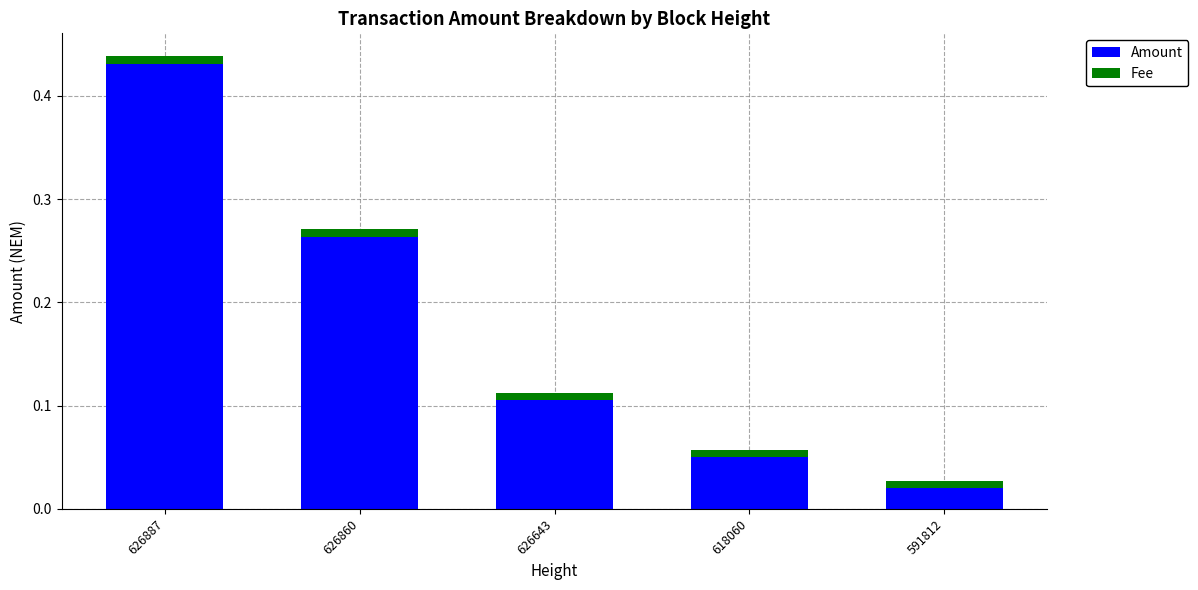

Which category has the lowest value in the Amount series?

591812